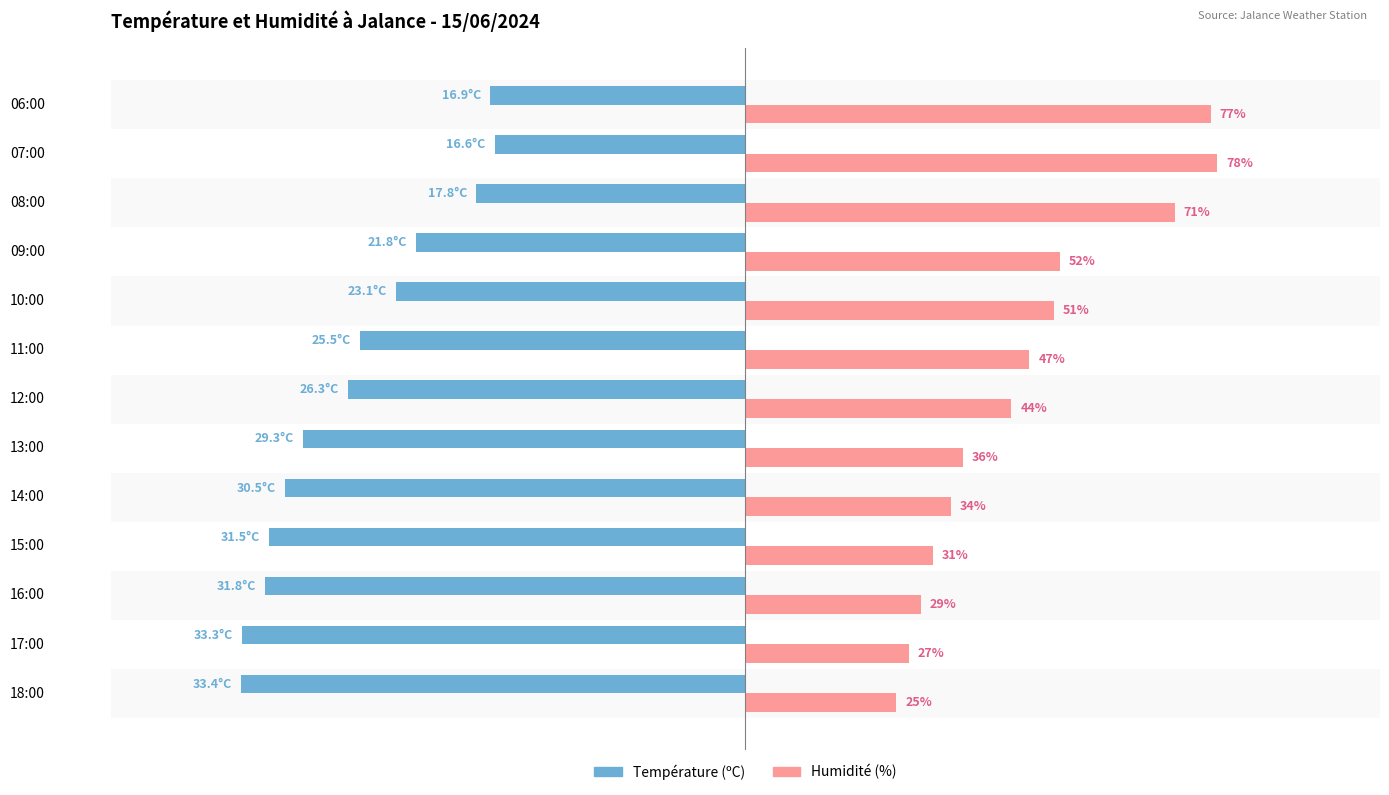

Where is Température (ºC) nearest to the value -62?

11:00